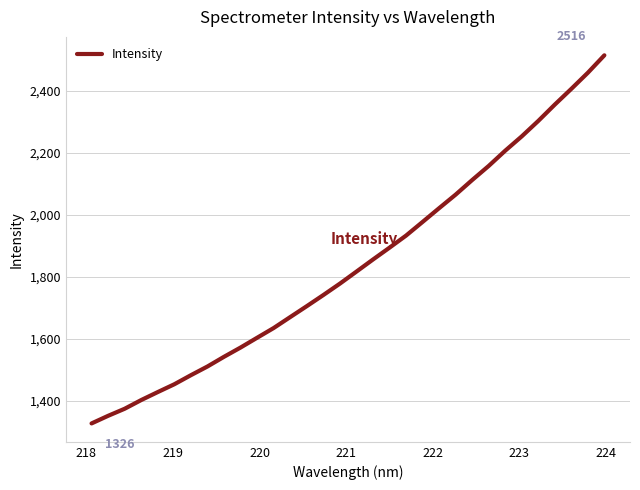

What is the greatest value displayed?

2515.7